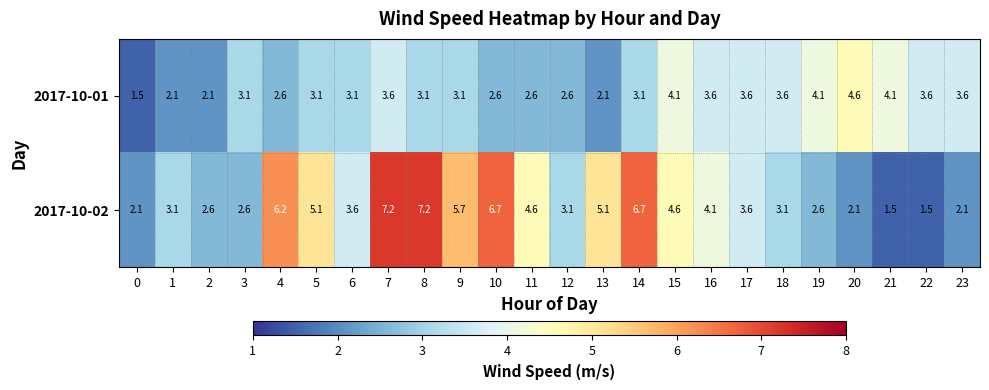

Between 10 and 16, which series saw the biggest shift?

2017-10-02